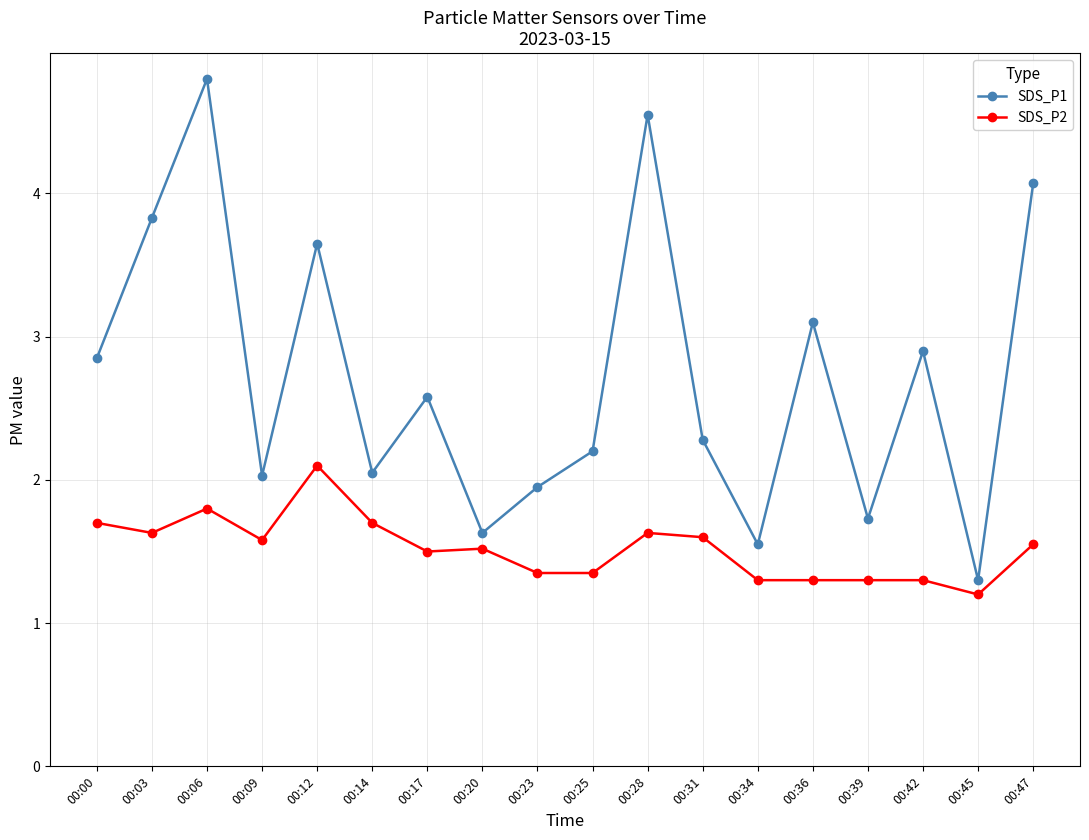

Which series has the largest total across all categories?

SDS_P1